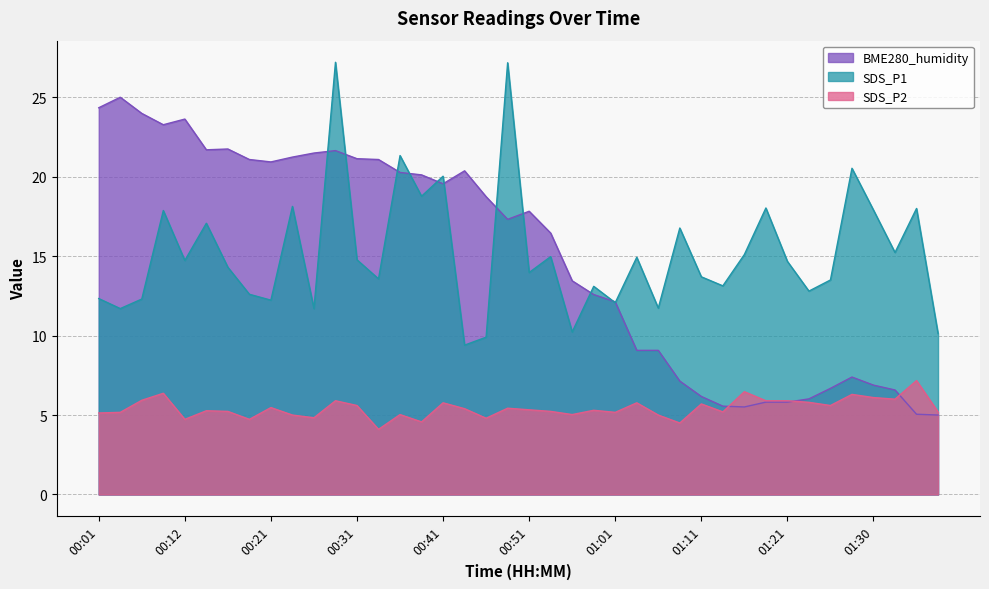

Which series has the largest range (max minus min)?

BME280_humidity